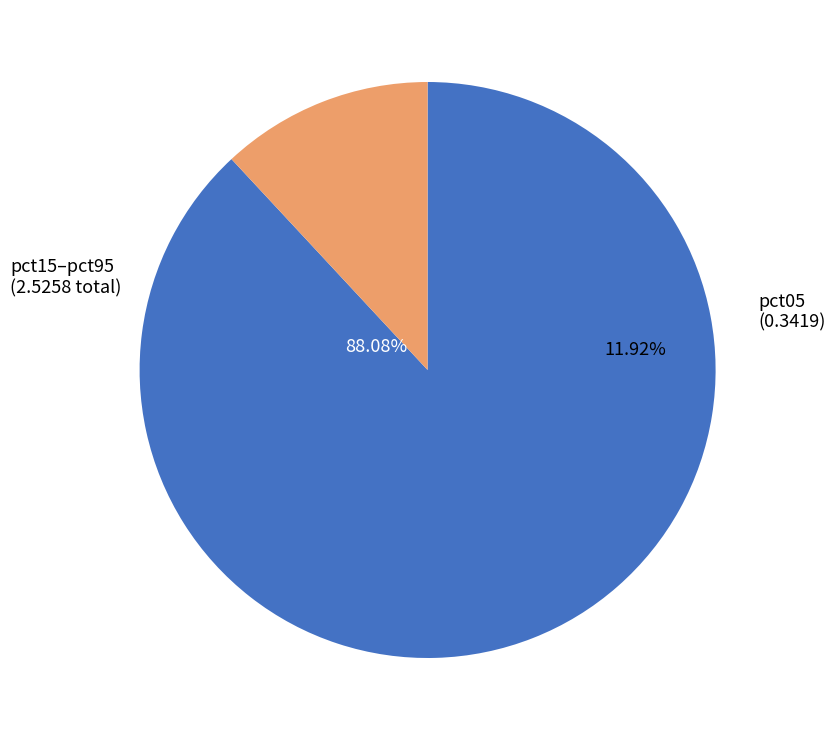

How much of the chart is everything except pct35?

90.1%